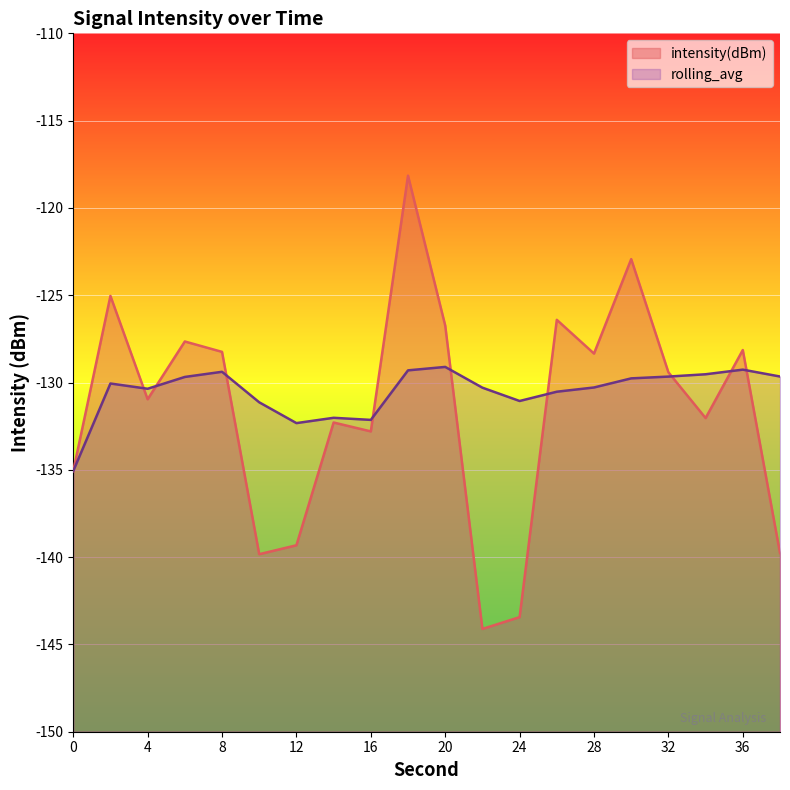

How many distinct data groups are displayed?

2